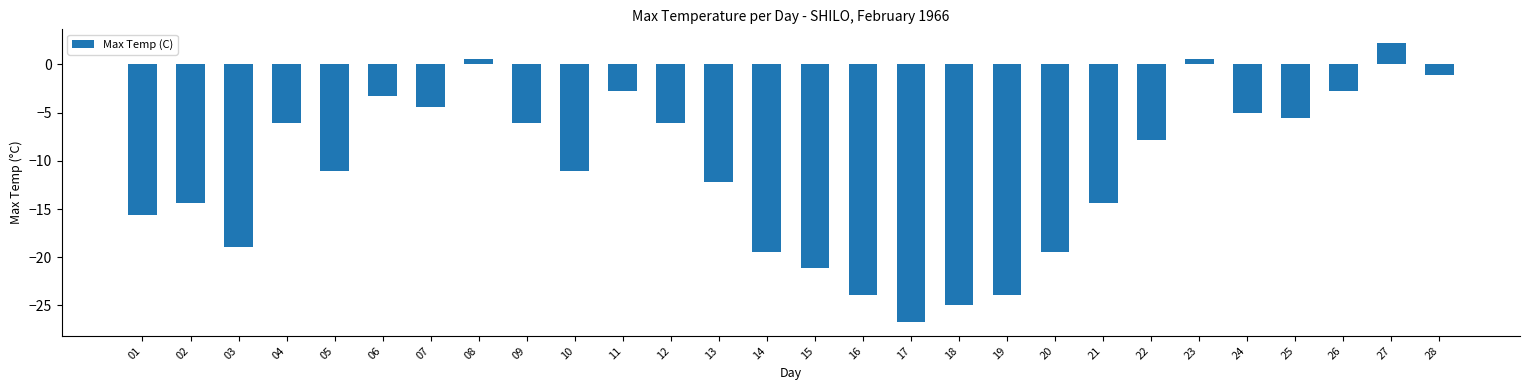

The chart shows a value of -5.6 at 25. True or false?

True